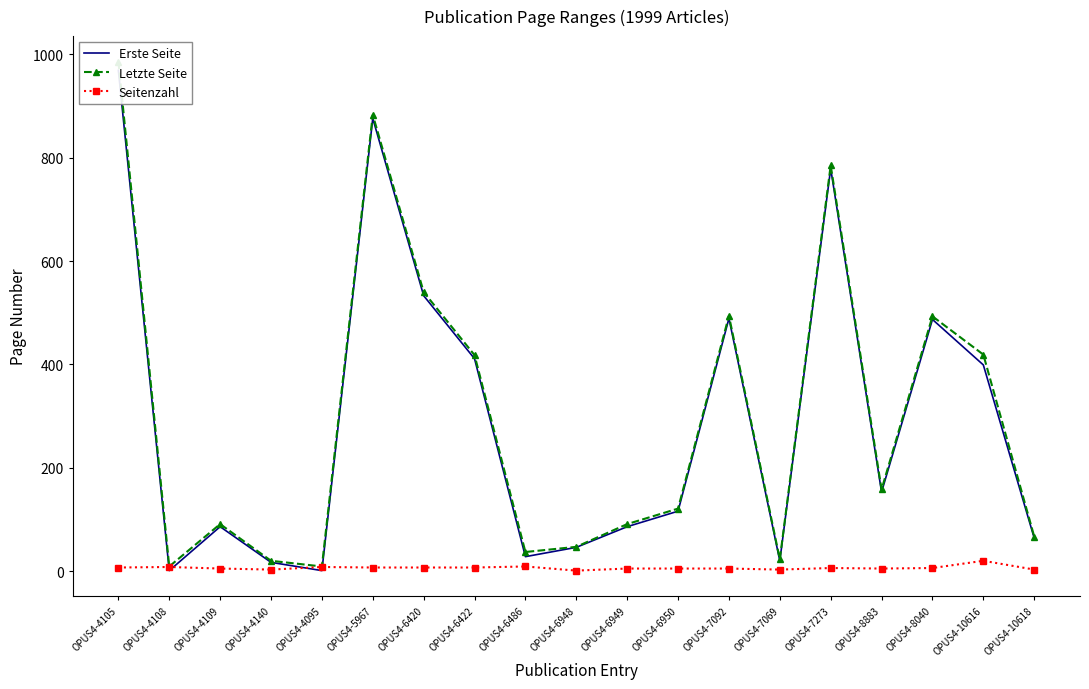

At OPUS4-6950, list the series in order from smallest to largest.

Seitenzahl, Erste Seite, Letzte Seite